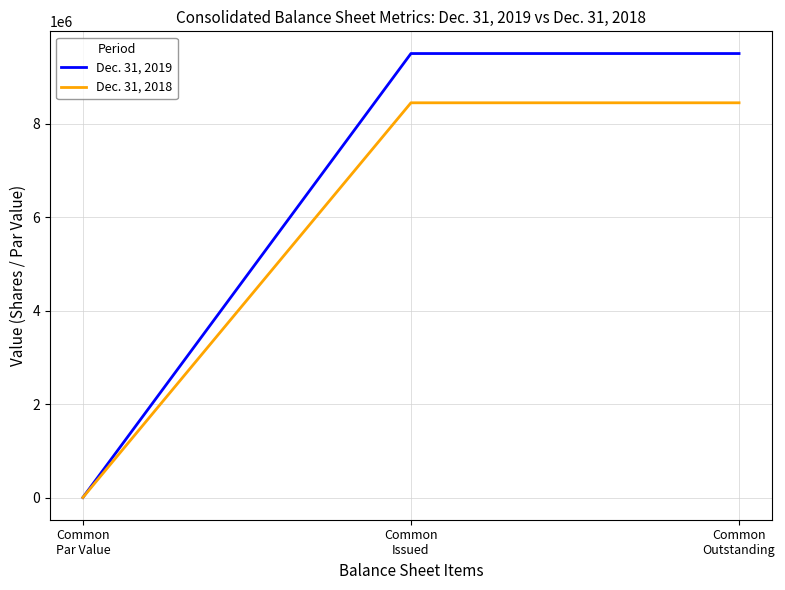

List the series in order of their overall mean, lowest first.

Dec. 31, 2018, Dec. 31, 2019